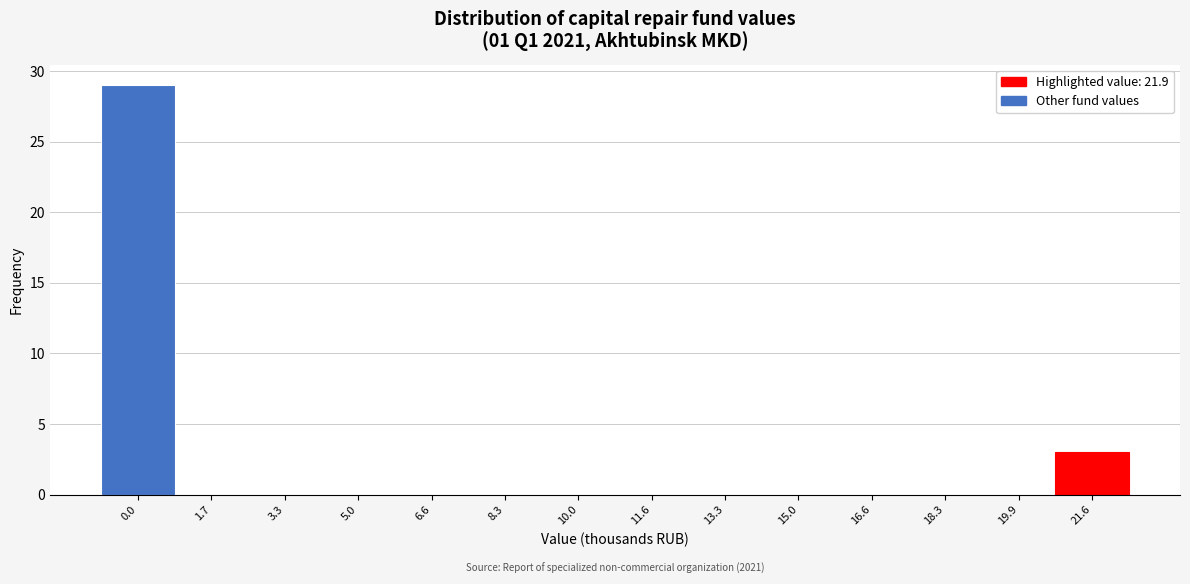

Reading left to right, what are all the values shown in this chart?

0.0=29	1.7=0	3.3=0	5.0=0	6.6=0	8.3=0	10.0=0	11.6=0	13.3=0	15.0=0	16.6=0	18.3=0	19.9=0	21.6=3